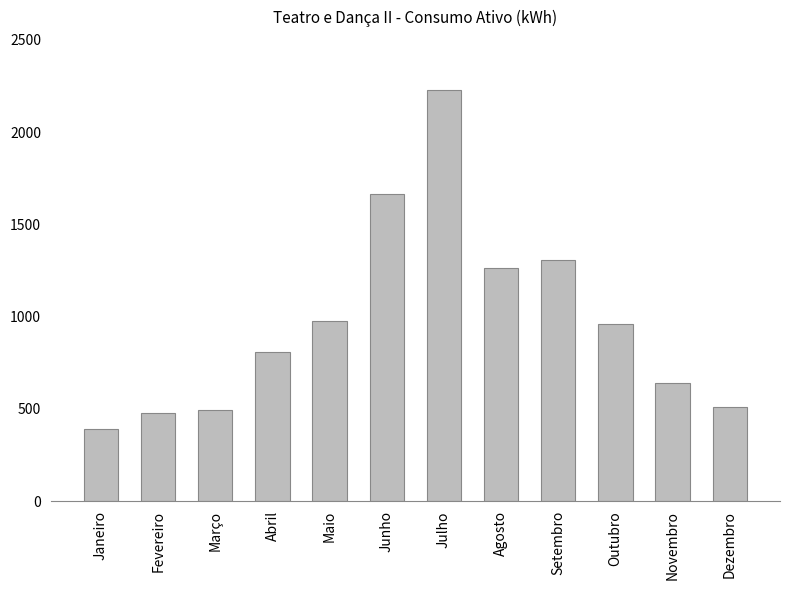

The chart shows a value of 3257 at Julho. True or false?

False